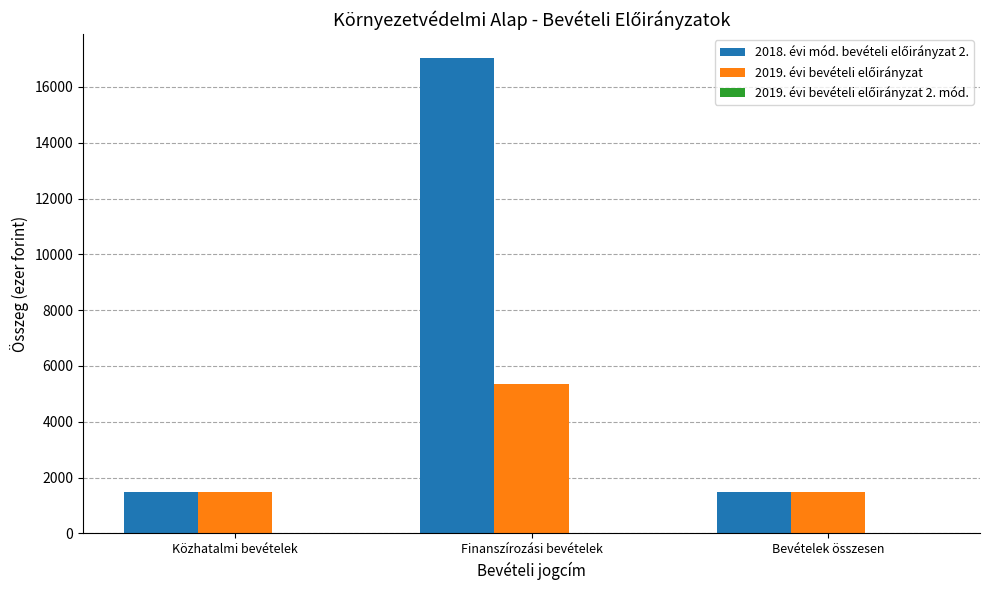

What is the greatest value displayed?

17034